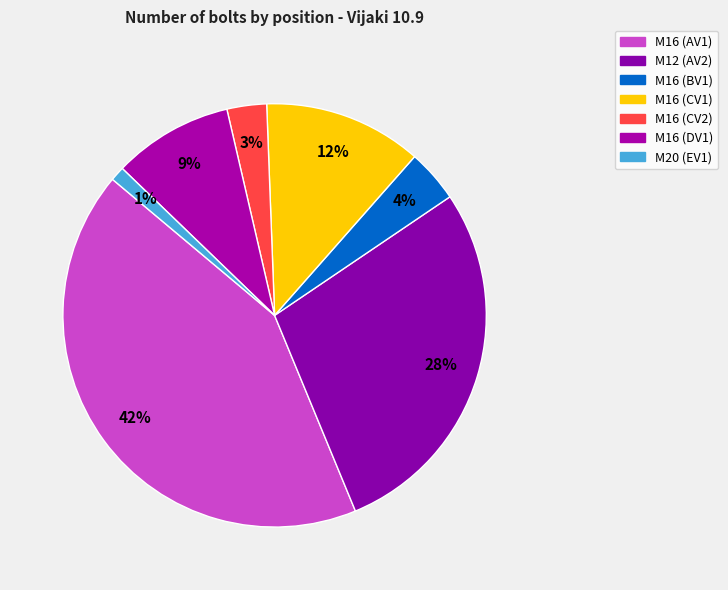

To the nearest percent, what is the combined percentage of M16 (AV1) and M12 (AV2)?

71%